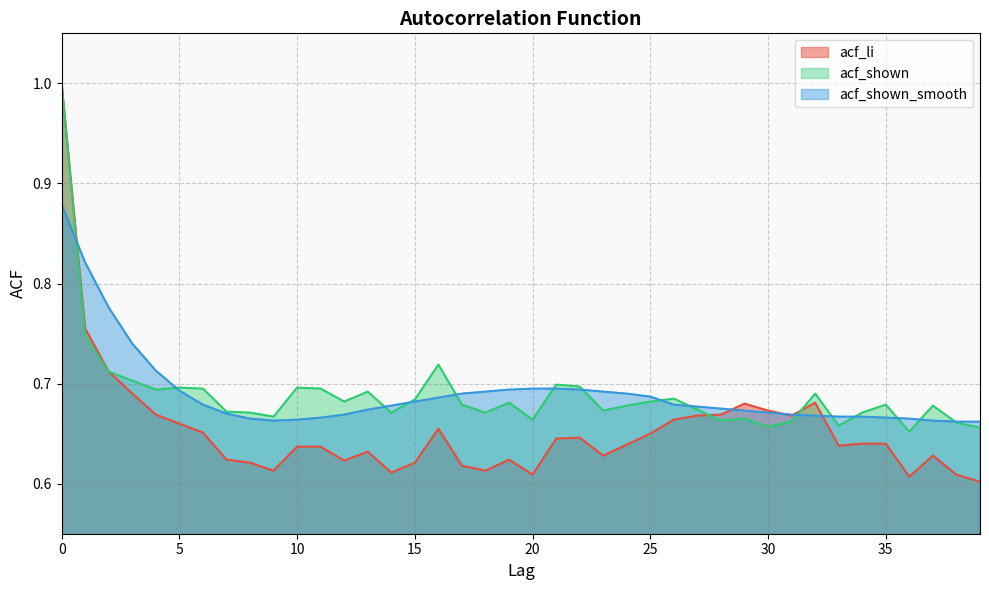

Which series has the largest total across all categories?

acf_shown_smooth